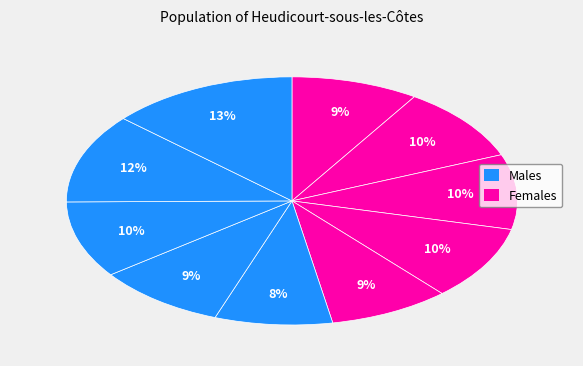

How many slices are in this pie chart?

10